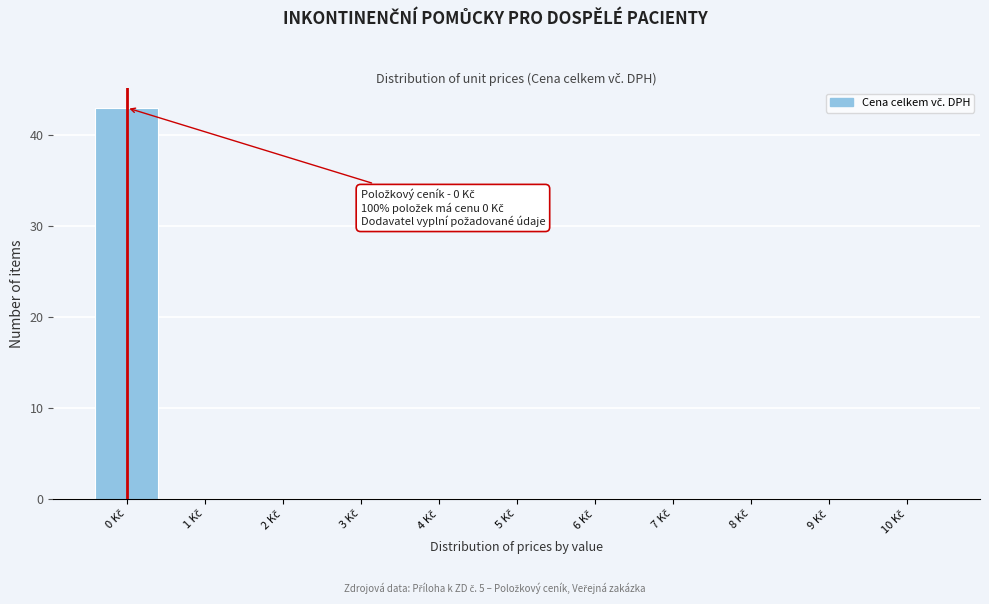

What is the maximum value shown in the chart?

43